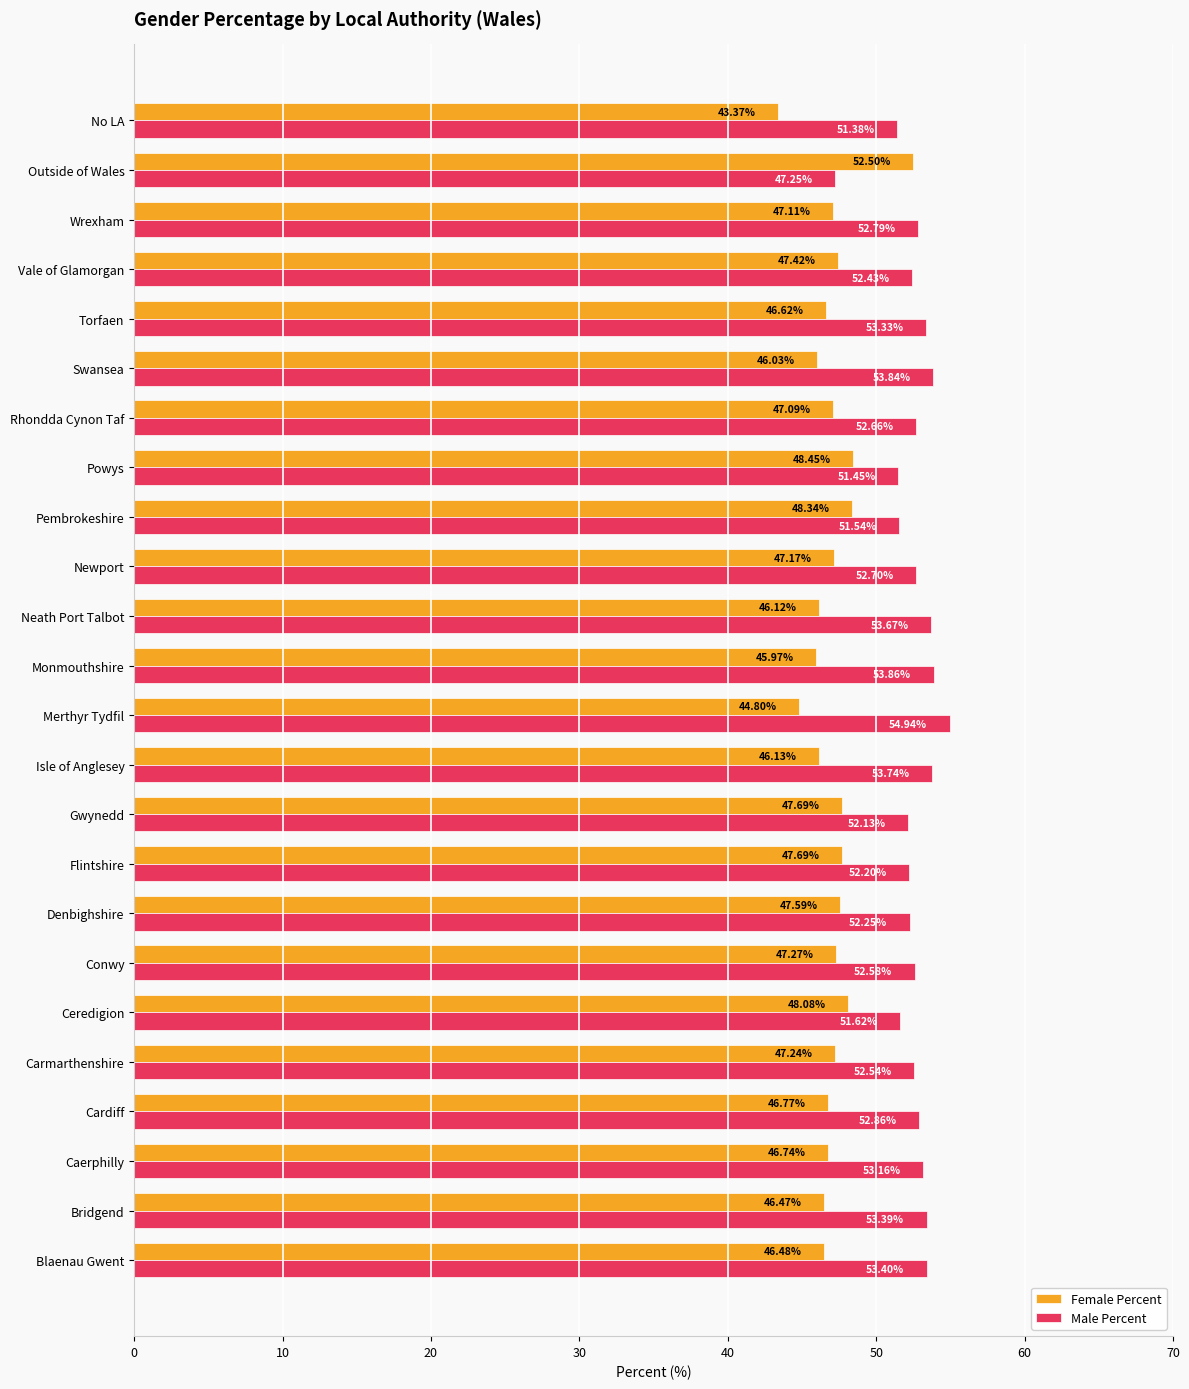

What is the difference between the maximum and minimum values in the Male Percent series?

7.7